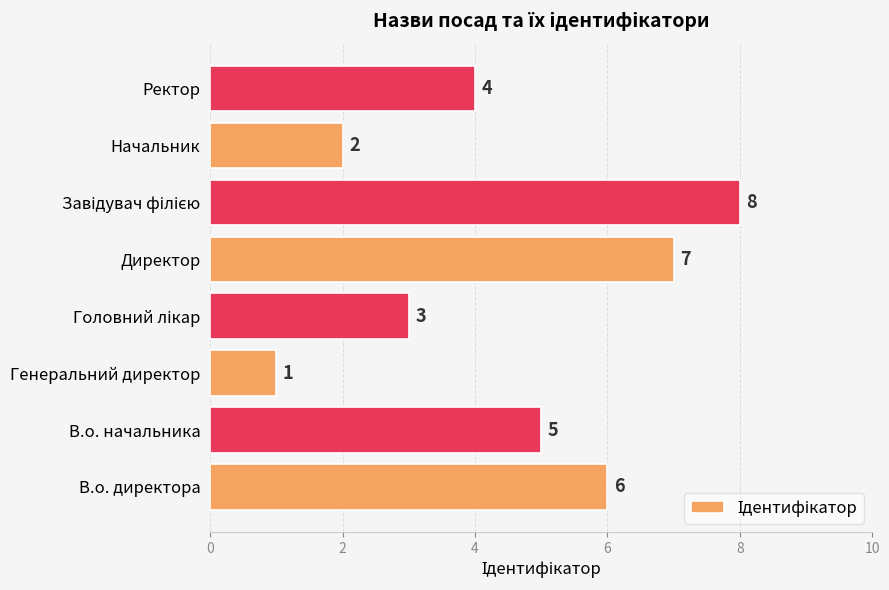

Approximately how many times larger is the value at Ректор compared to В.о. директора?

0.7